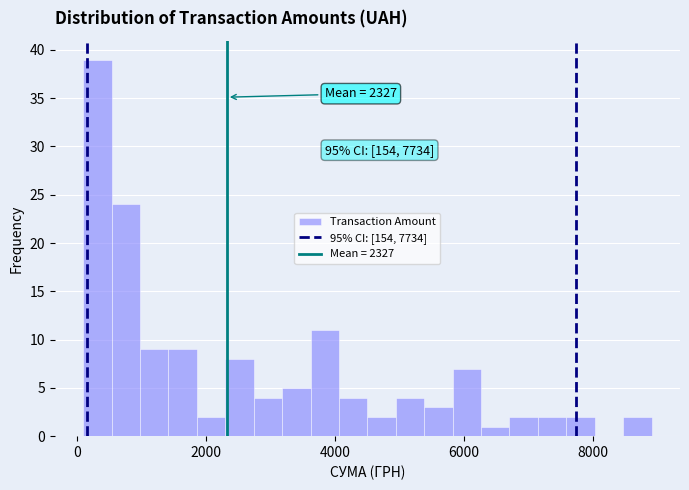

Read against the x-axis, roughly where is the centre of the tallest bar?

400